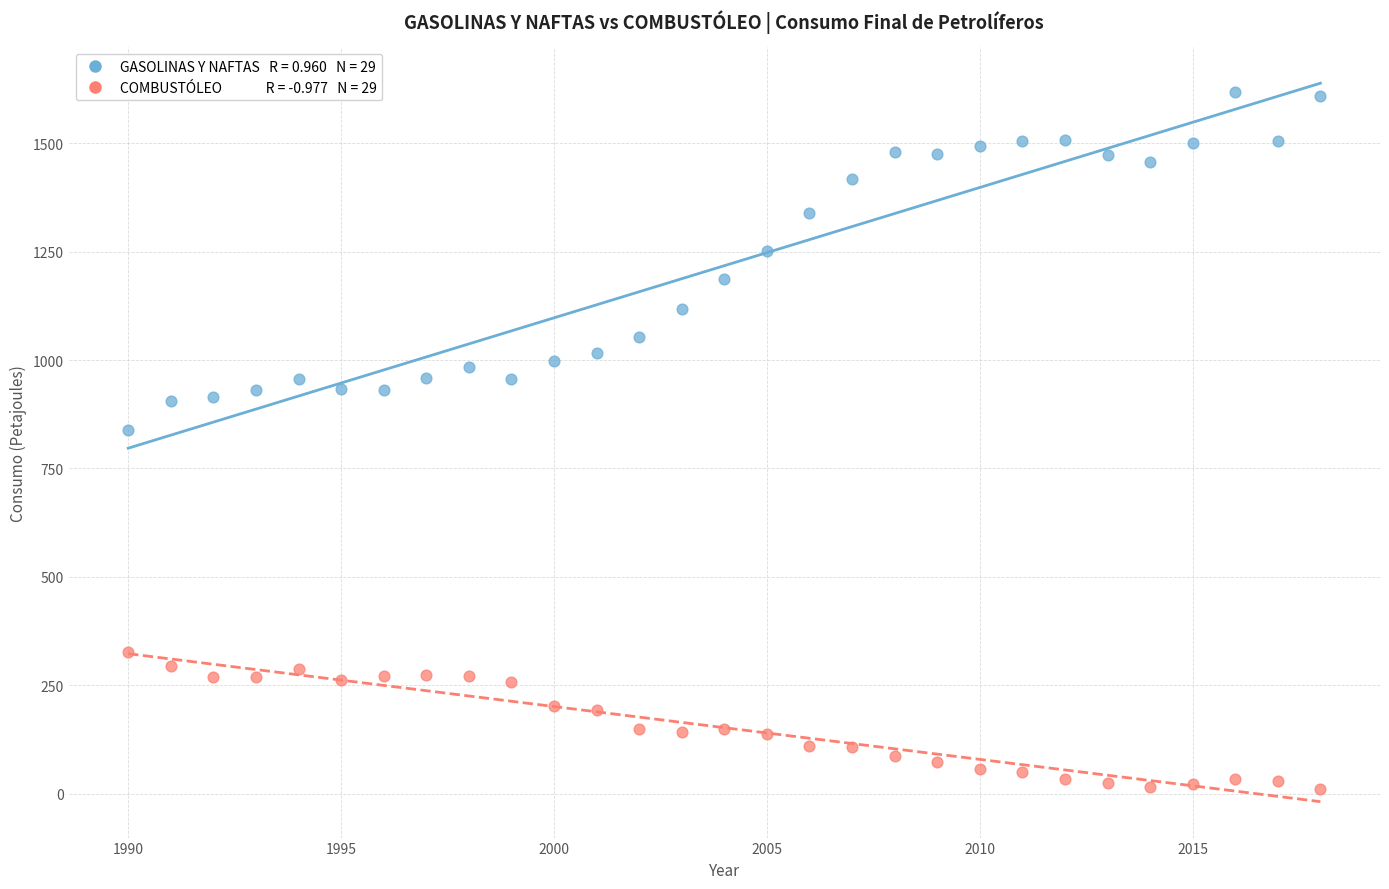

Across all data points, what is the range of X values (max minus min)?

28.0